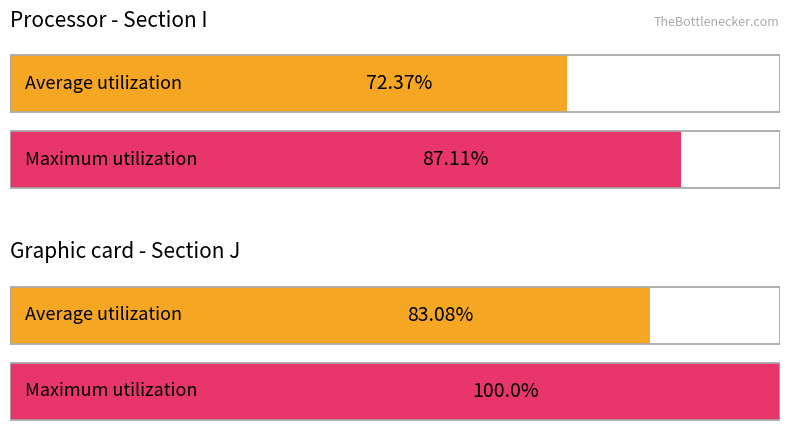

Does the chart contain any negative values?

No